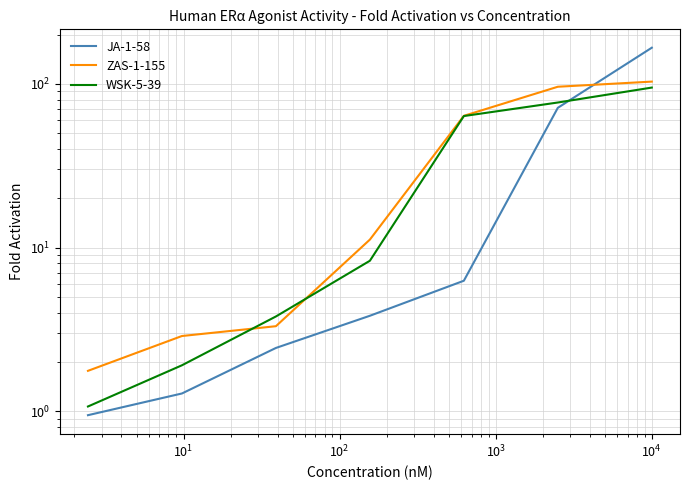

True or false: ZAS-1-155 has more than 1 interior local peaks.

False